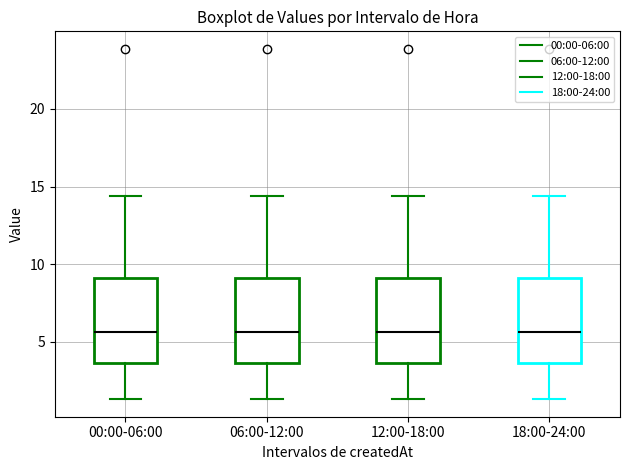

Reading left to right, read every box against the y-axis: the position of its median line, the range the box covers, and the ends of its whiskers. The values are not printed on the chart, so give them approximately, as read against the axis.

00:00-06:00: median 5.5, box 3.5 to 9.0, whiskers 1.5 to 14.5
06:00-12:00: median 5.5, box 3.5 to 9.0, whiskers 1.5 to 14.5
12:00-18:00: median 5.5, box 3.5 to 9.0, whiskers 1.5 to 14.5
18:00-24:00: median 5.5, box 3.5 to 9.0, whiskers 1.5 to 14.5